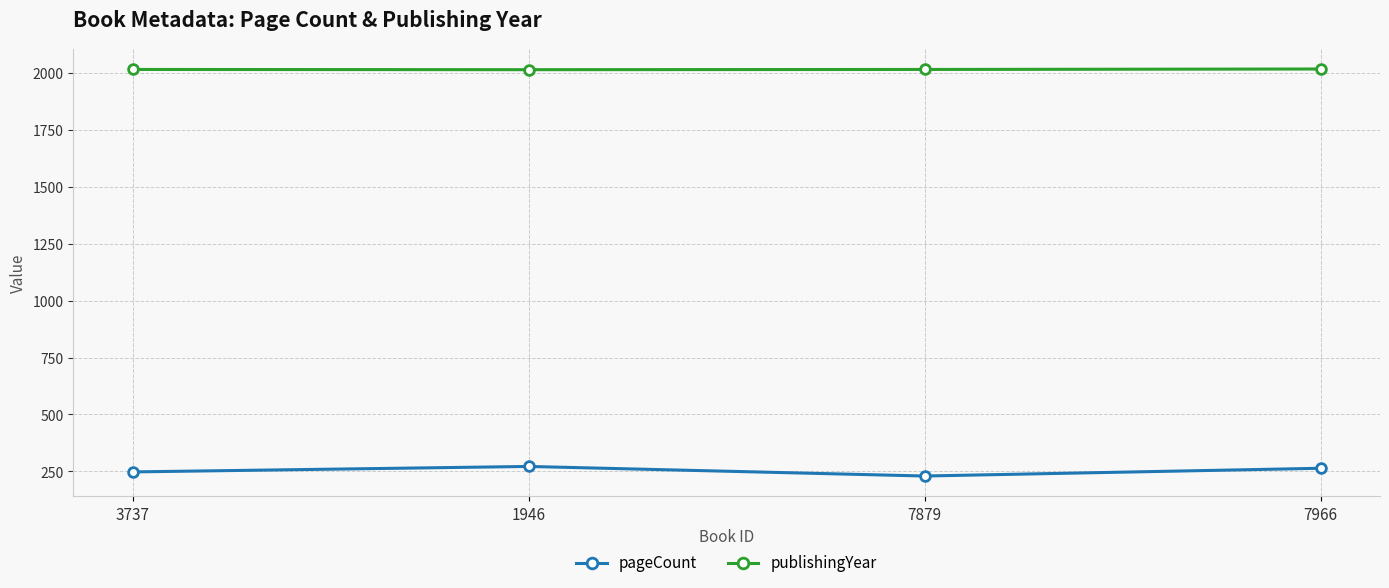

At 3737, list the series in order from smallest to largest.

pageCount, publishingYear